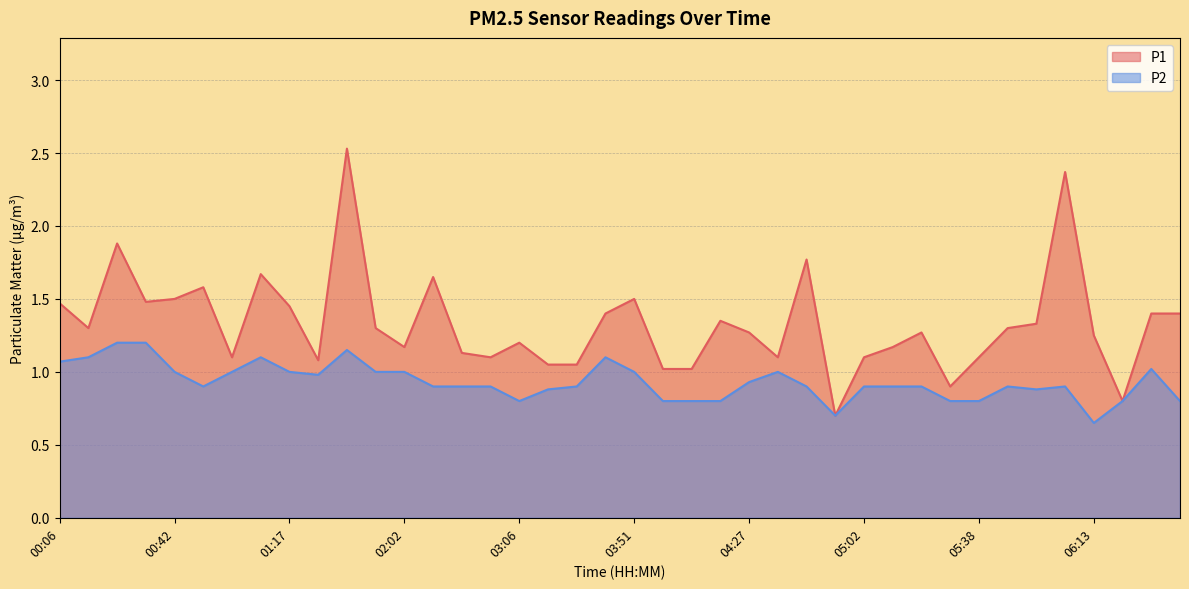

At 05:11, list the series in order from smallest to largest.

P2, P1